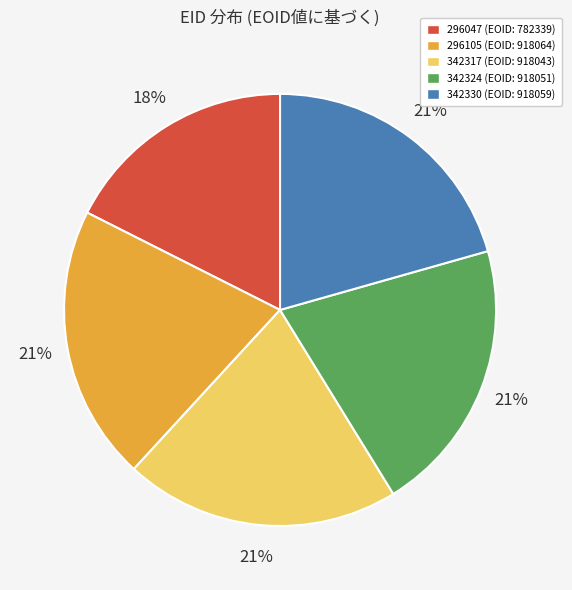

Combined, do 342317 and 296105 account for over 50%?

No